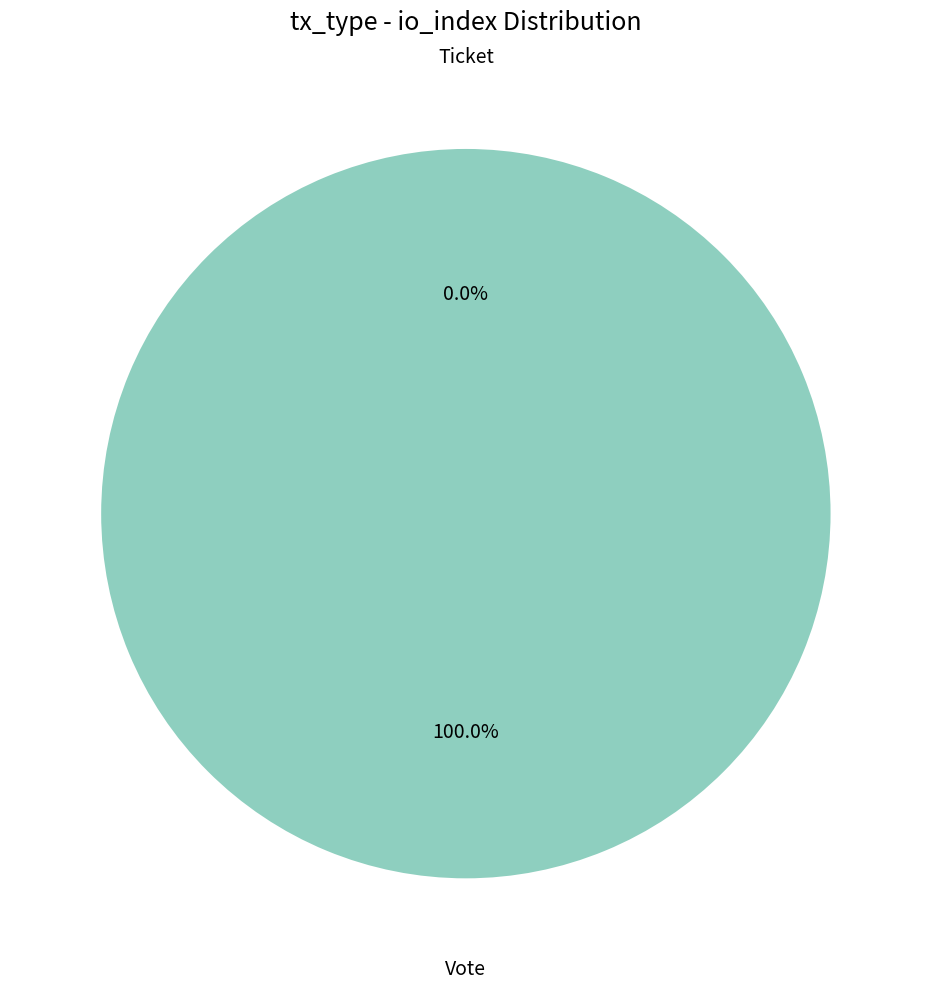

Which category accounts for the majority?

Vote